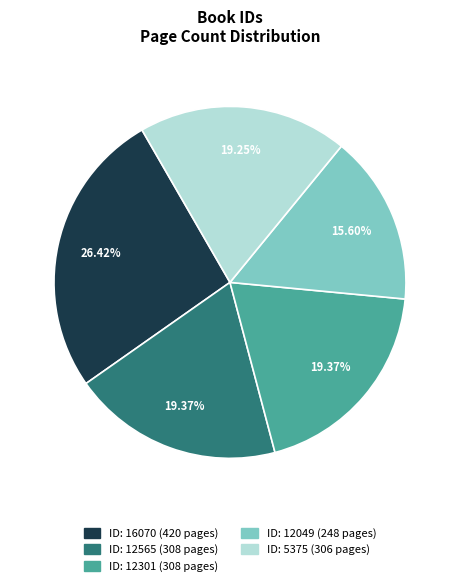

Is there a majority slice in this chart?

No